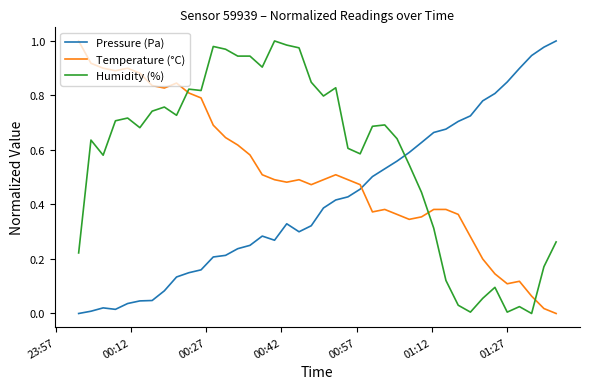

List the series in order of their overall mean, highest first.

Humidity (%), Temperature (°C), Pressure (Pa)